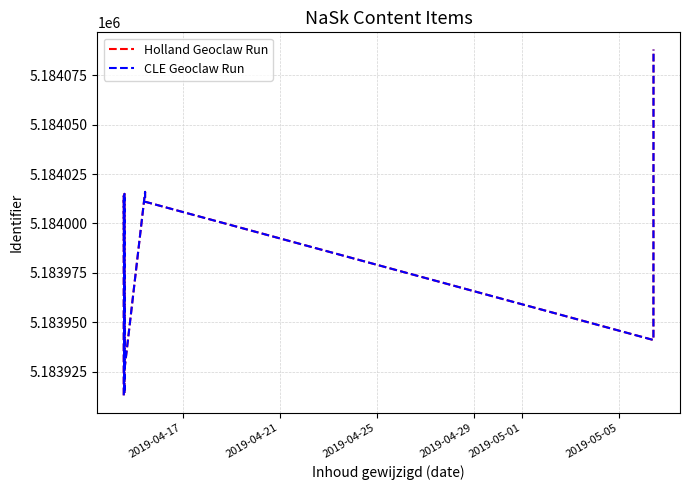

What is the minimum value shown in the chart?

5183913